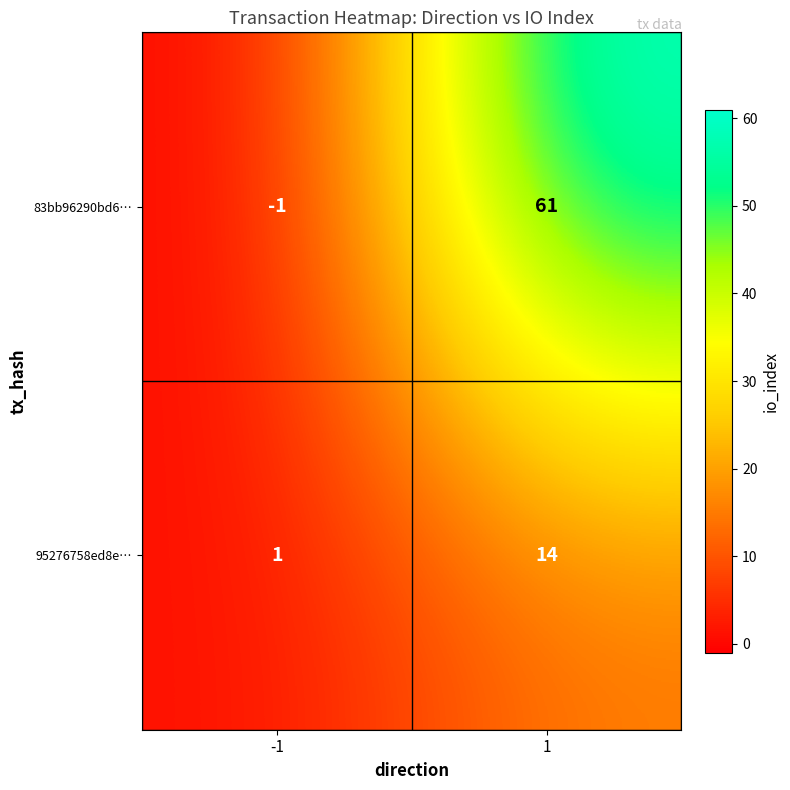

Reading left to right, transcribe all the data shown in this chart.

83bb96290bd6…: -1=-1	1=61
95276758ed8e…: -1=1	1=14